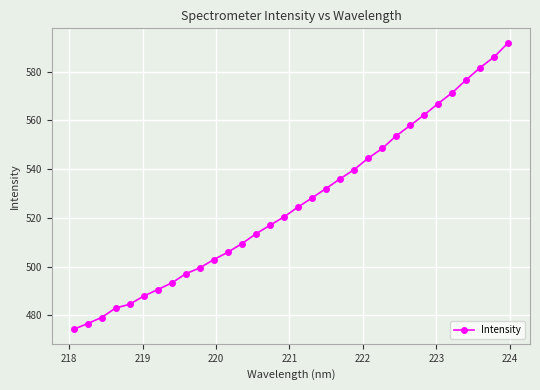

What is the average value?

526.2